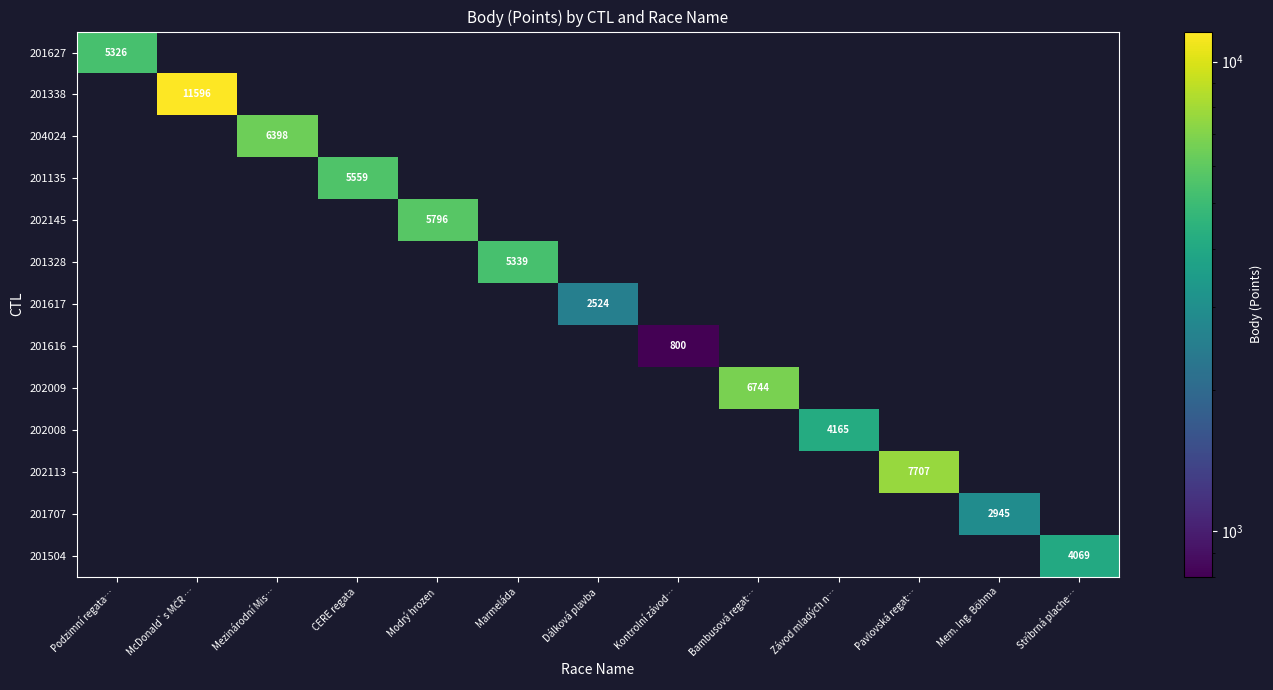

Which label corresponds to the largest value in the chart?

McDonald`s MČR …